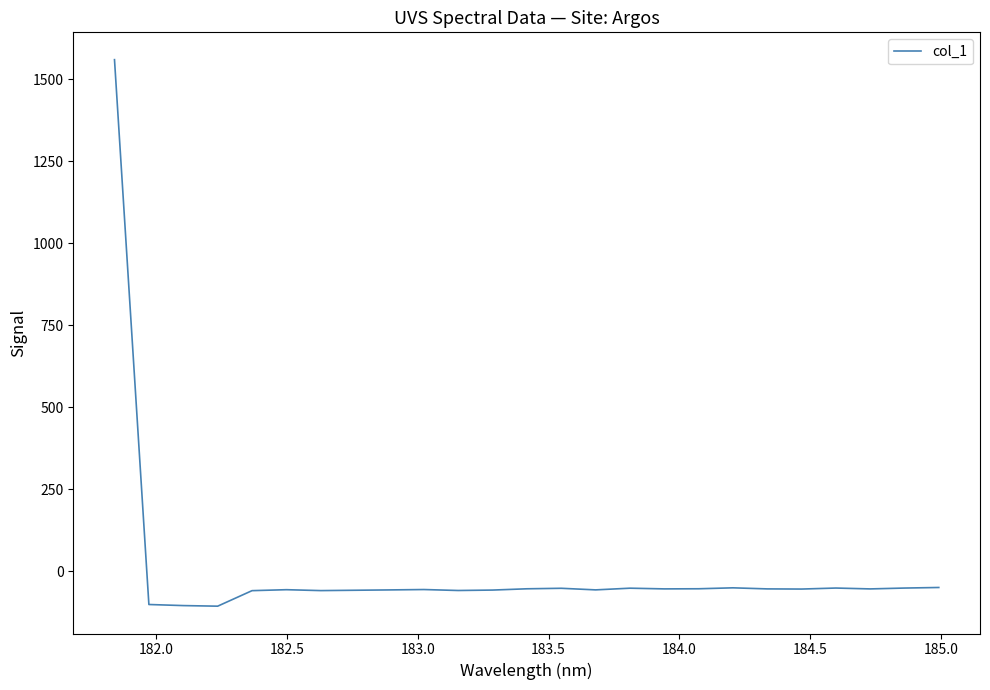

What is the maximum value shown in the chart?

1560.2